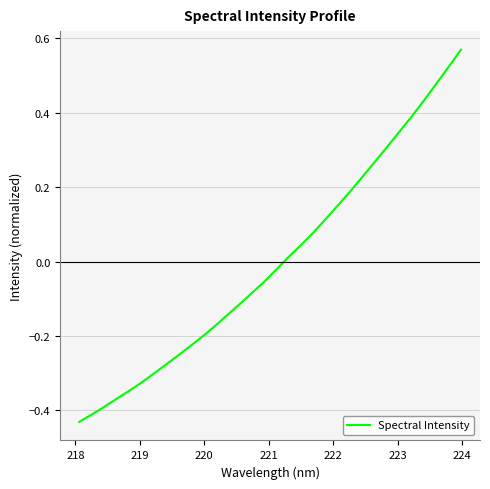

What is the difference between the maximum and minimum values?

1.0